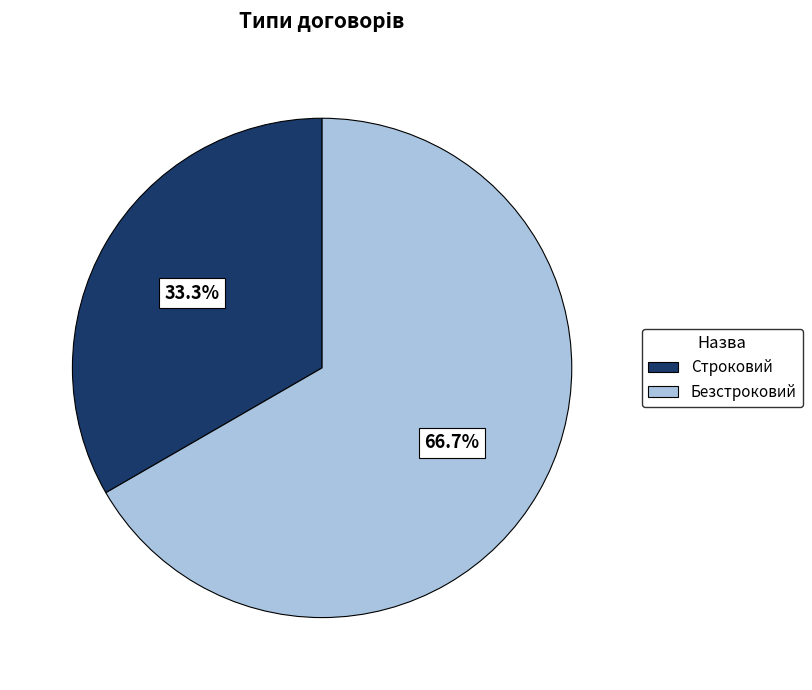

What is the majority slice?

Безстроковий